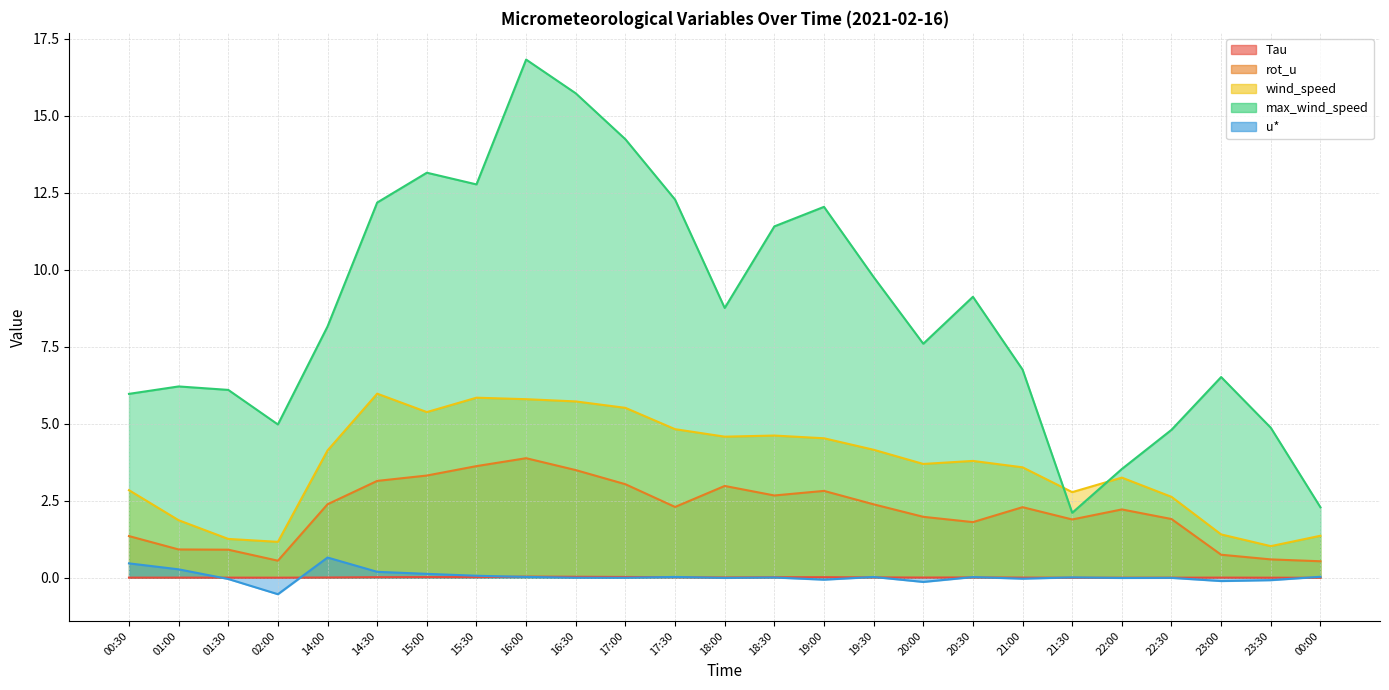

How many lines are shown in the chart?

5